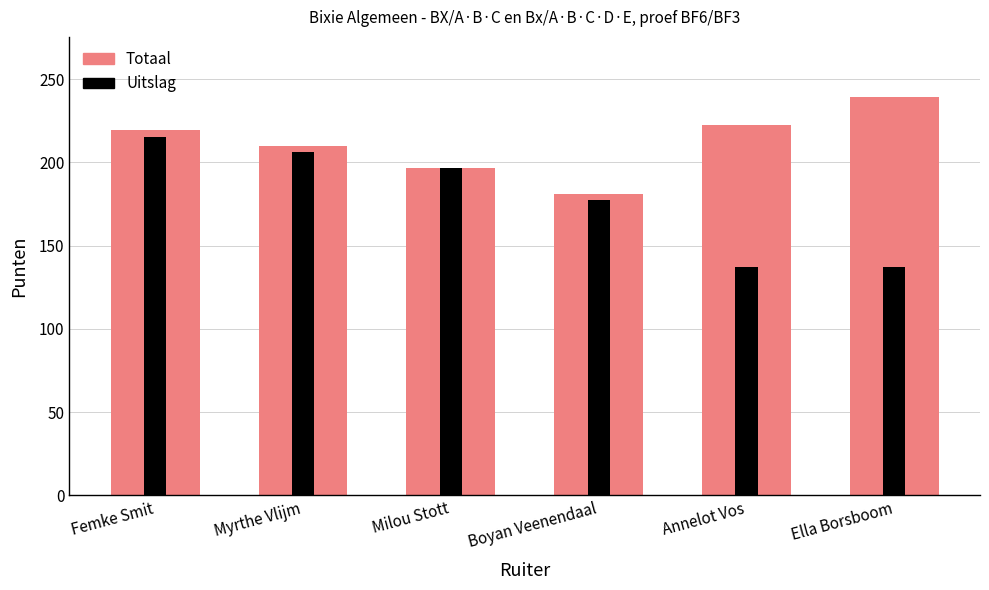

Reading left to right, list all the values displayed in this chart.

Totaal: Femke Smit=219.2	Myrthe Vlijm=210.0	Milou Stott=196.9	Boyan Veenendaal=181.3	Annelot Vos=222.4	Ella Borsboom=239.4
Uitslag: Femke Smit=215.2	Myrthe Vlijm=206.0	Milou Stott=196.9	Boyan Veenendaal=177.3	Annelot Vos=137.3	Ella Borsboom=137.3